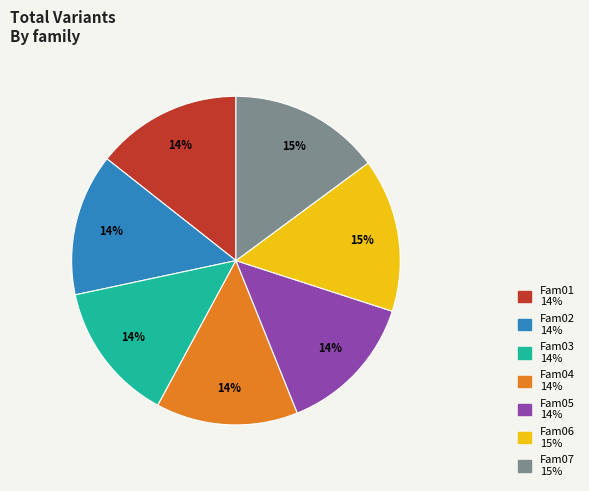

The Fam03 slice represents 14% of the pie. True or false?

True